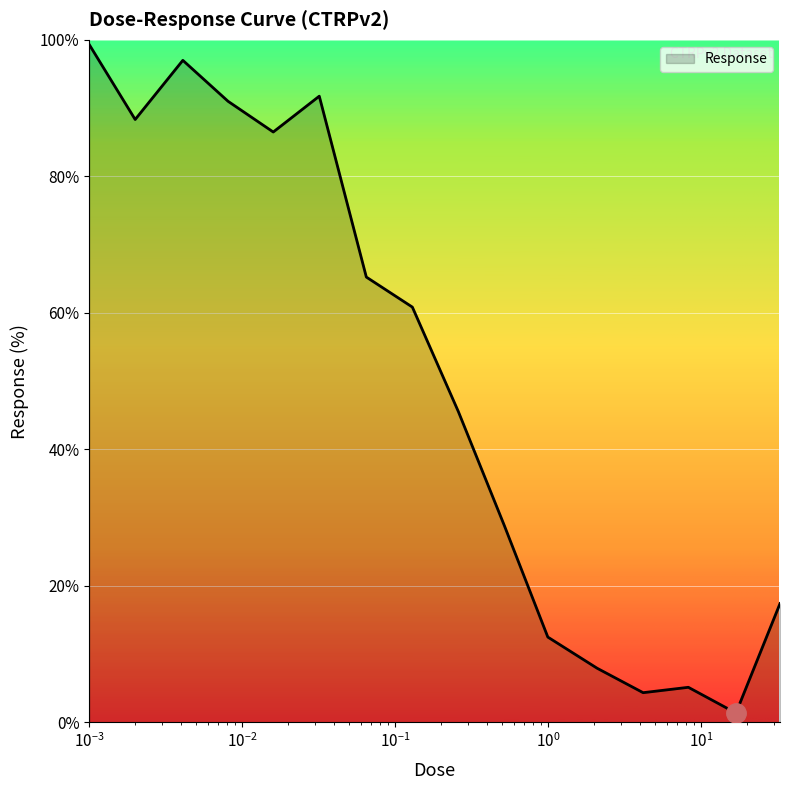

What is the difference between the maximum and minimum values?

97.9